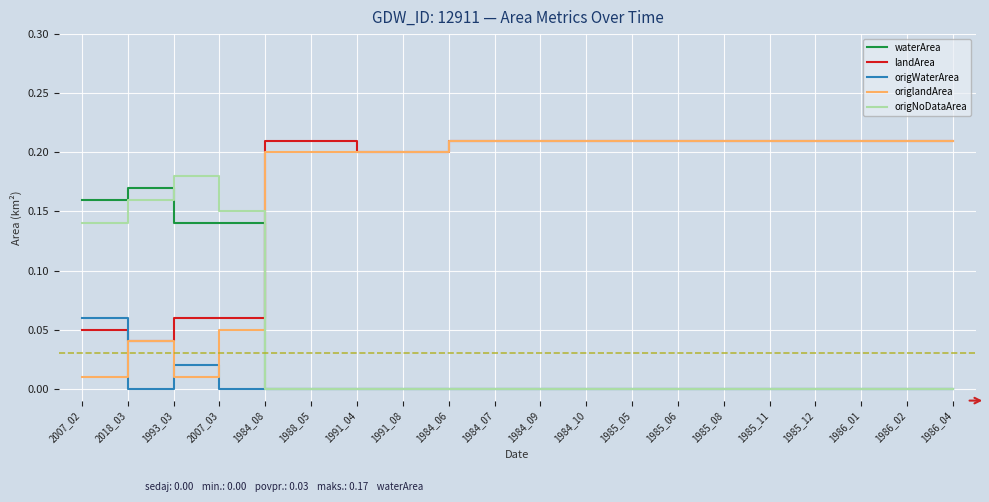

Where do landArea and origNoDataArea first cross each other?

2007_03 and 1984_08